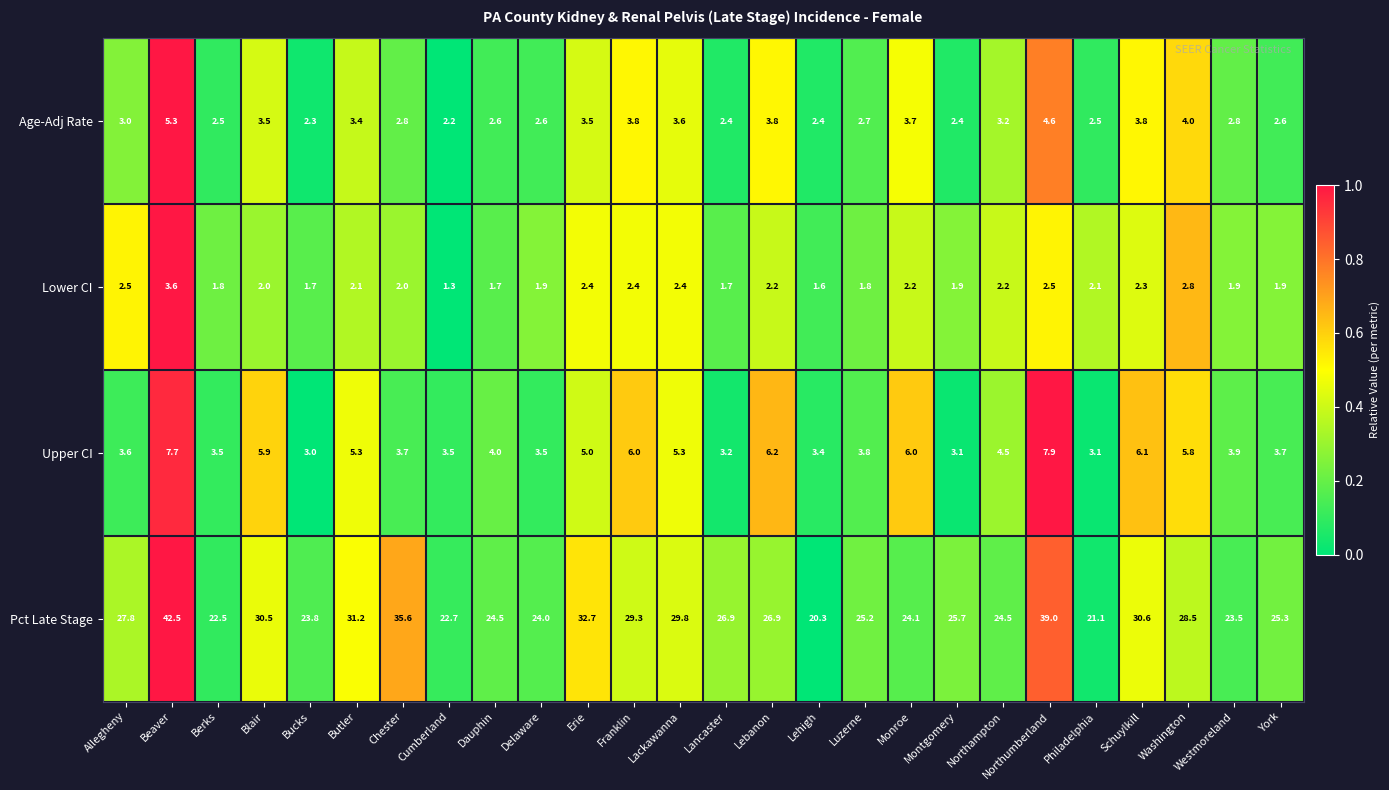

At which category is the sum across all series the highest?

Beaver